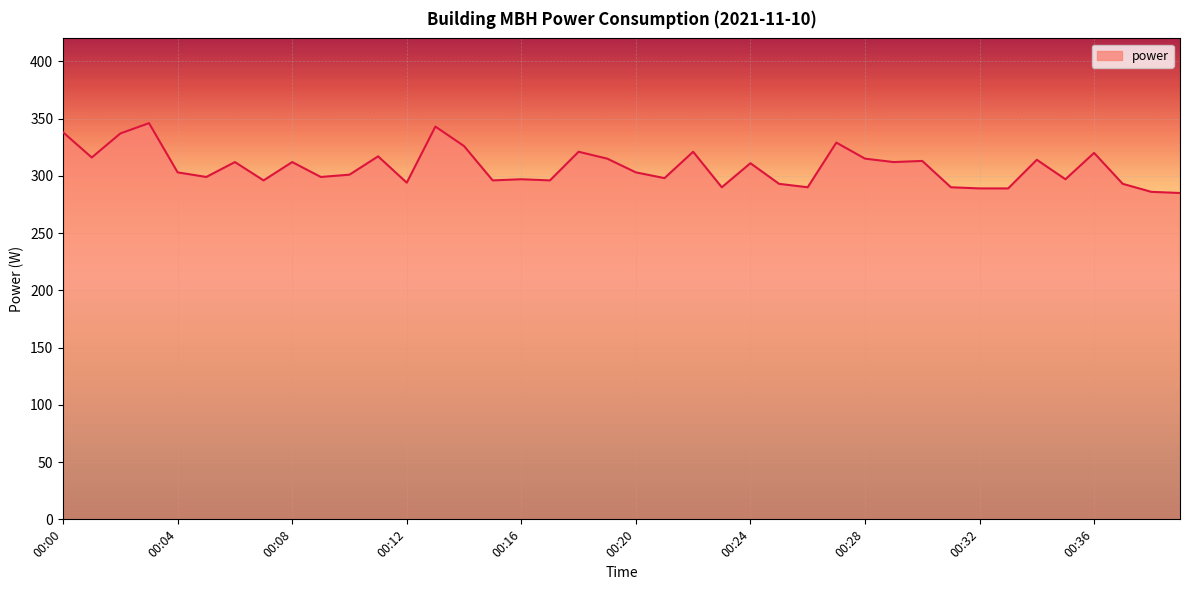

What is the difference between the maximum and minimum values?

61